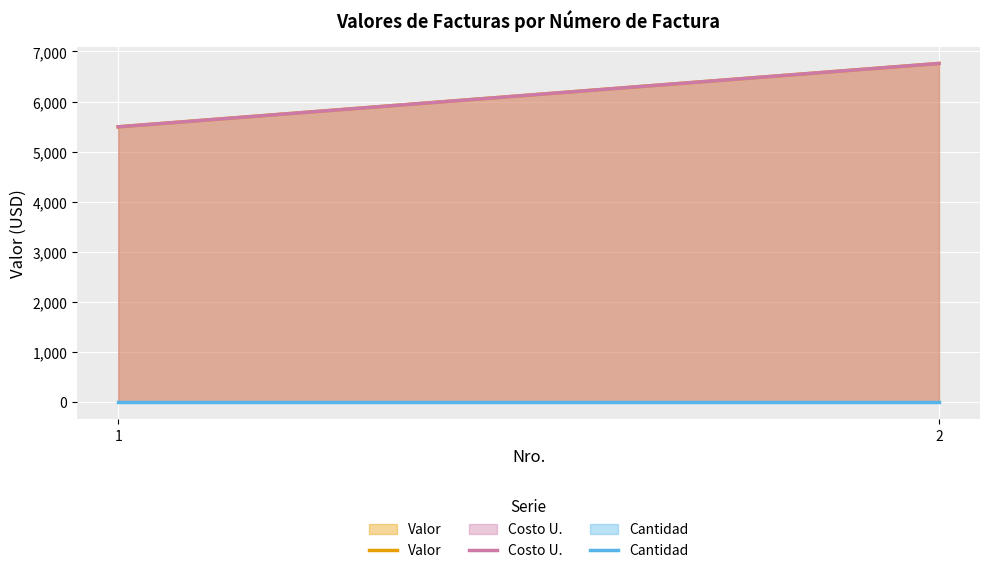

How many lines are shown in the chart?

3